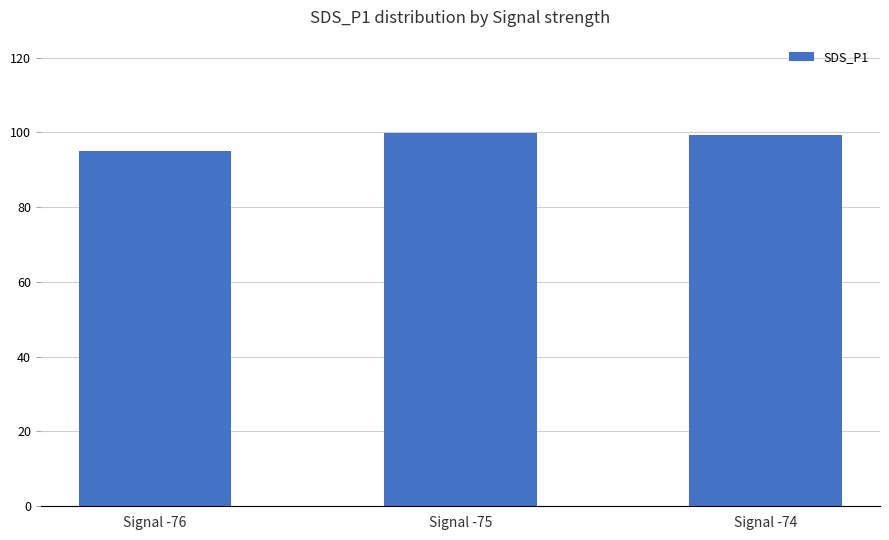

Reading left to right, list all the values displayed in this chart.

95.1	99.8	99.3